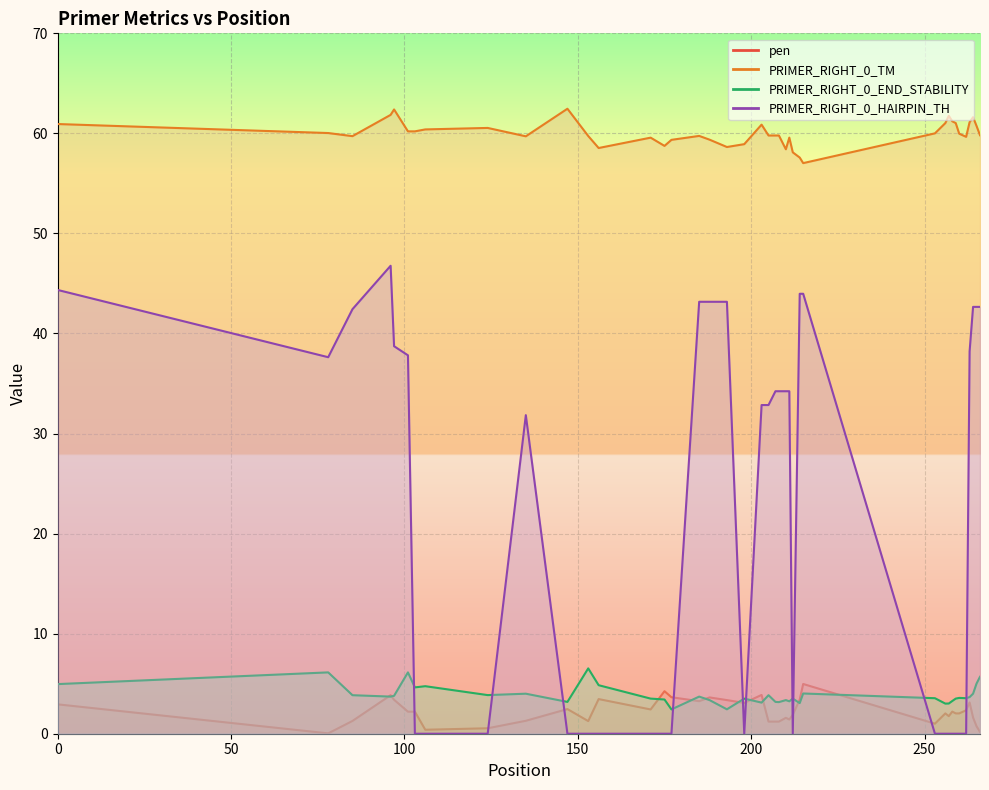

Between 153 and 257, which is larger?

257